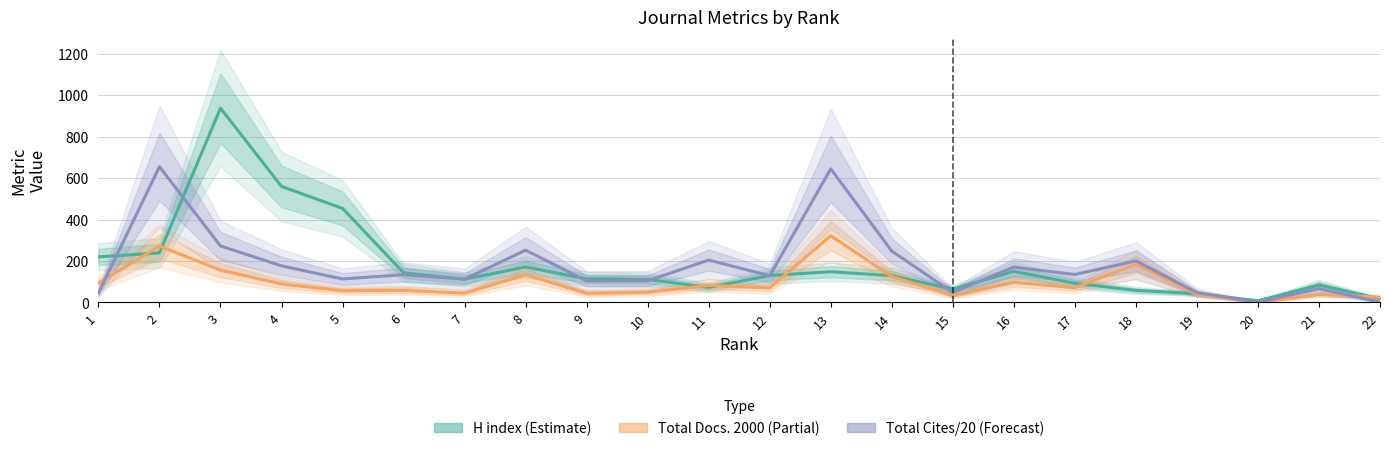

What is the spread (max minus min) of values at 1?

175.4